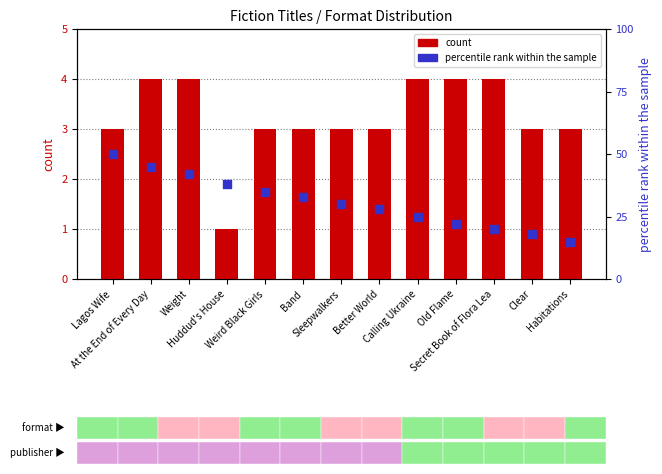

Which series has the largest Y range (max minus min)?

percentile rank within the sample